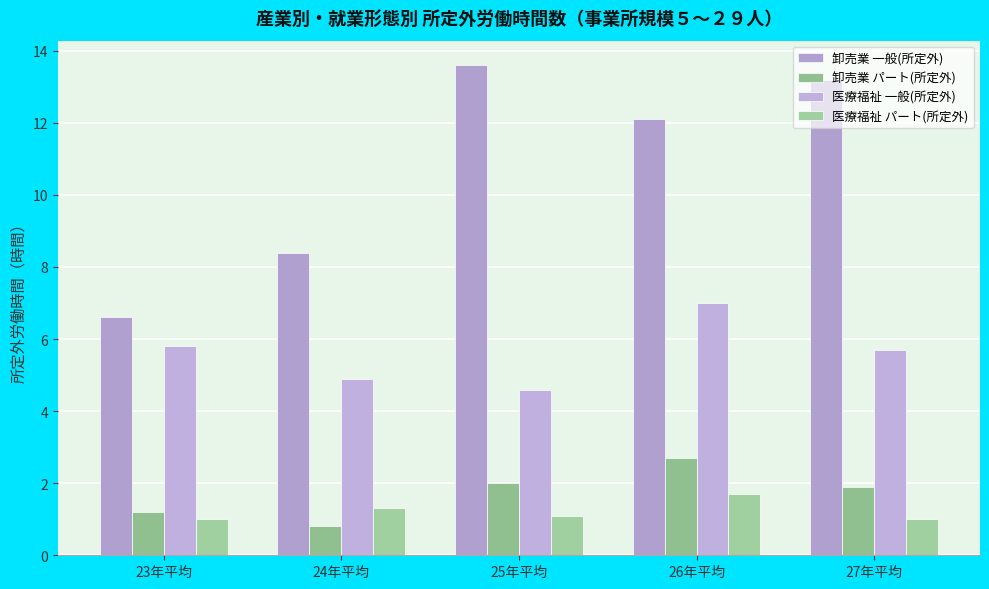

What is the sum of the 卸売業 パート(所定外) values at 26年平均 and 23年平均?

3.9